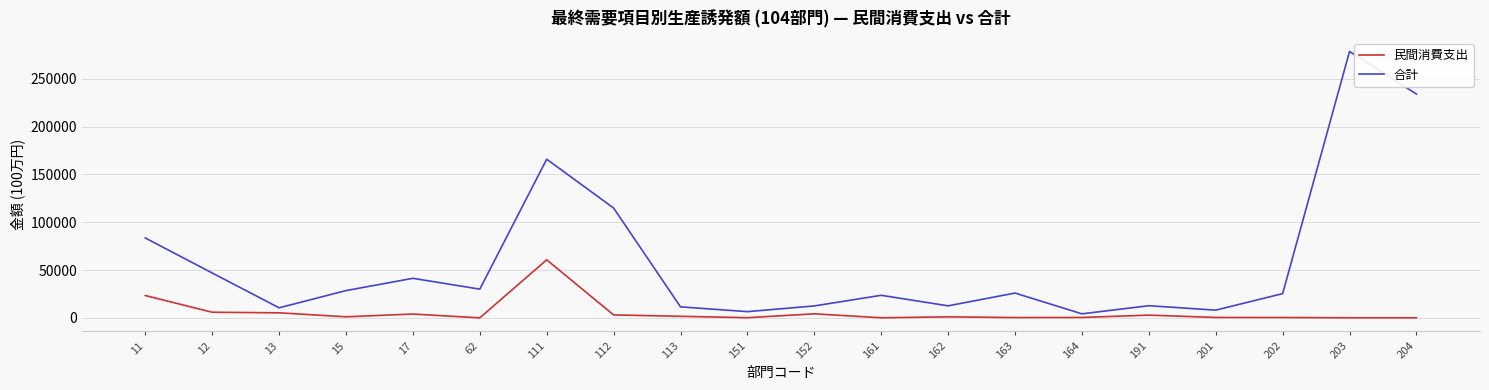

At 17, list the series in order from smallest to largest.

民間消費支出, 合計